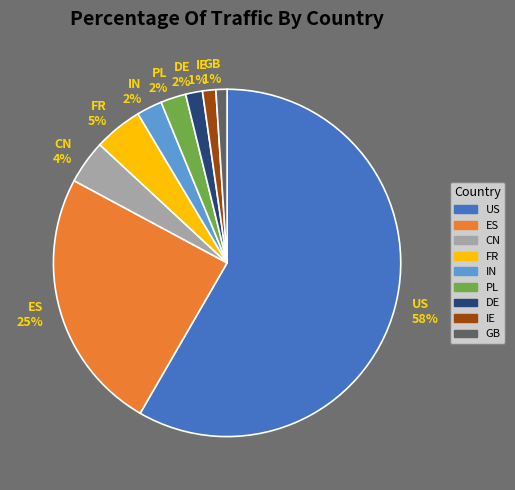

Combined, do US and CN account for over 50%?

Yes